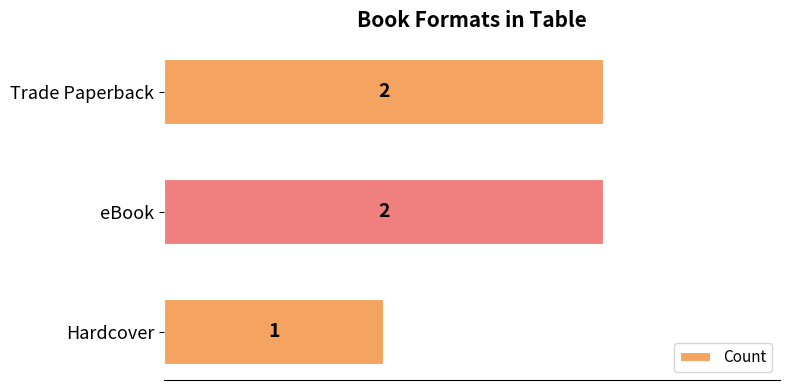

Does the chart contain any negative values?

No